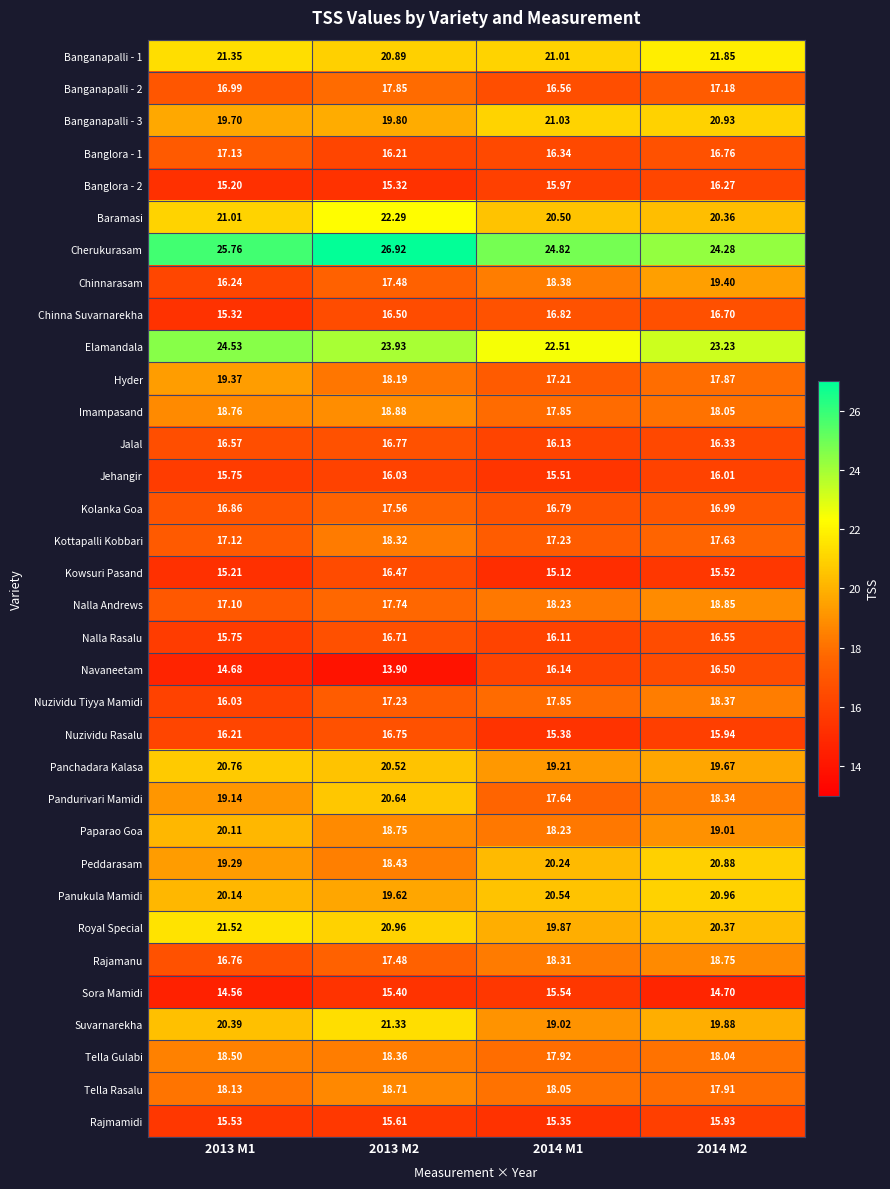

Which series changed the most between 2013 M1 and 2013 M2?

Pandurivari Mamidi